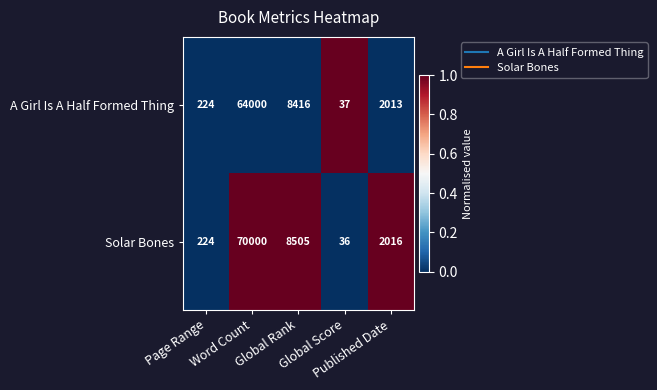

What is the difference between the maximum and second lowest values in the Solar Bones series?

69776